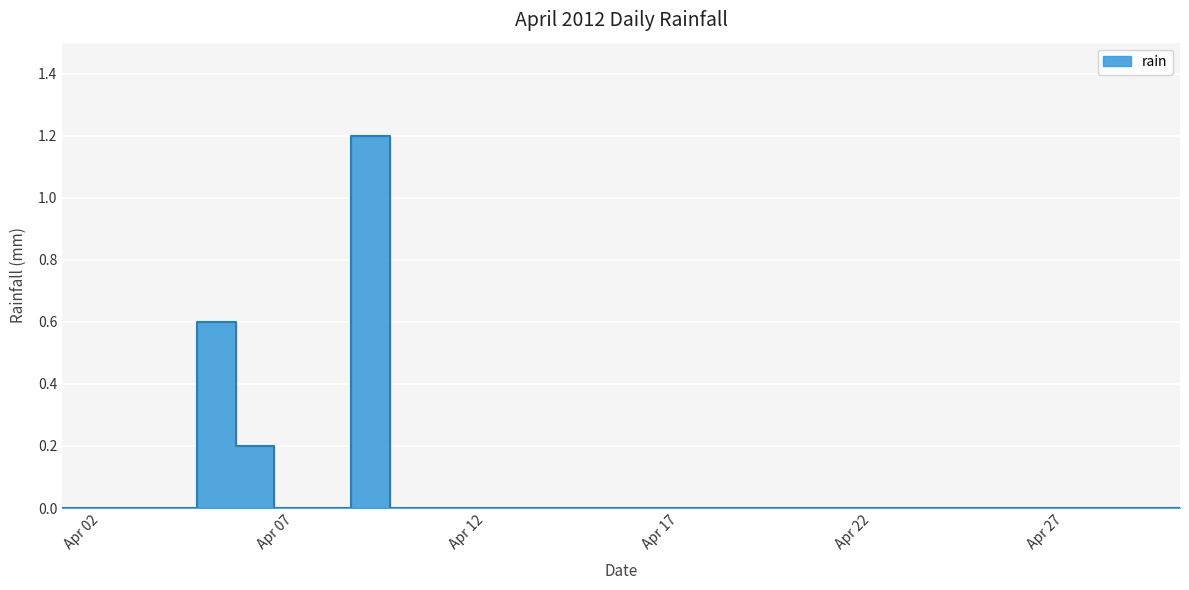

Is it true that the value at 2012-04-11 is 0.7?

False